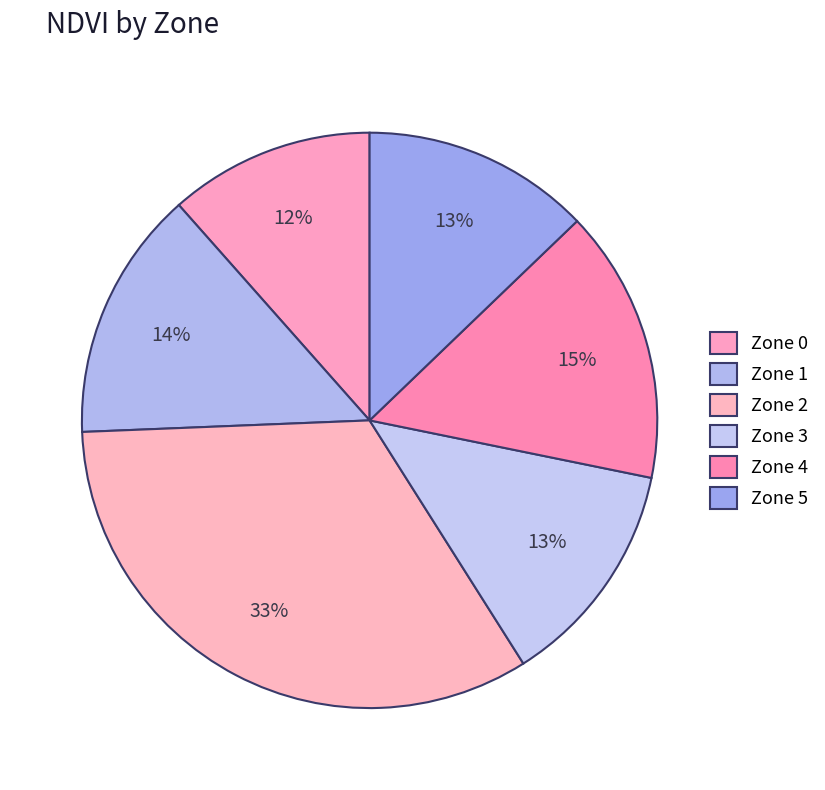

How many segments does this pie chart have?

6